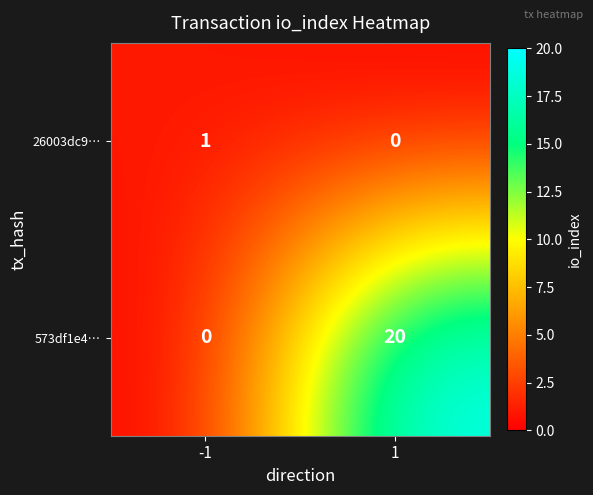

What is the approximate value of 573df1e4… at 1?

20